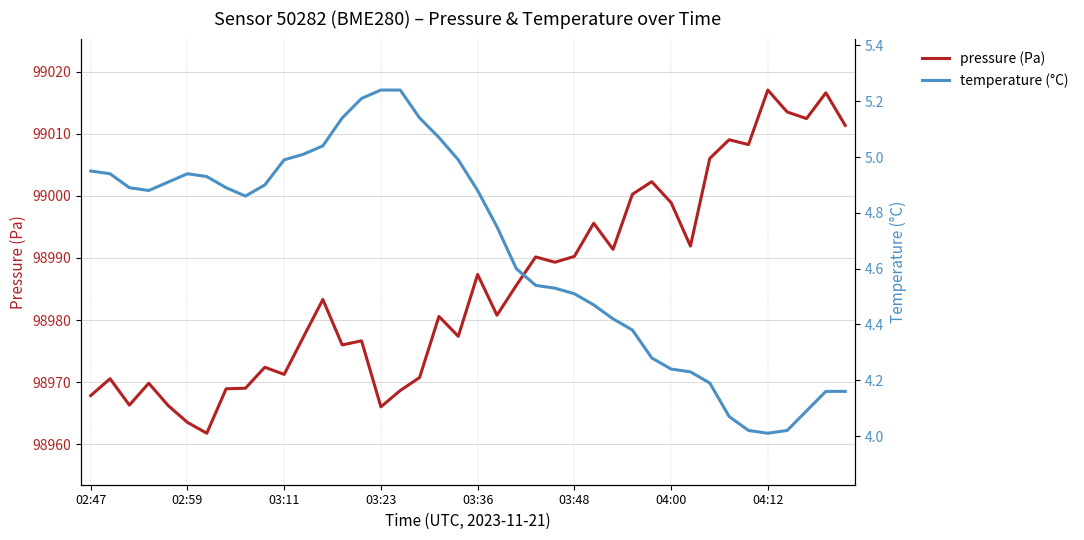

Rank the series at 16 from lowest to highest value.

temperature, pressure